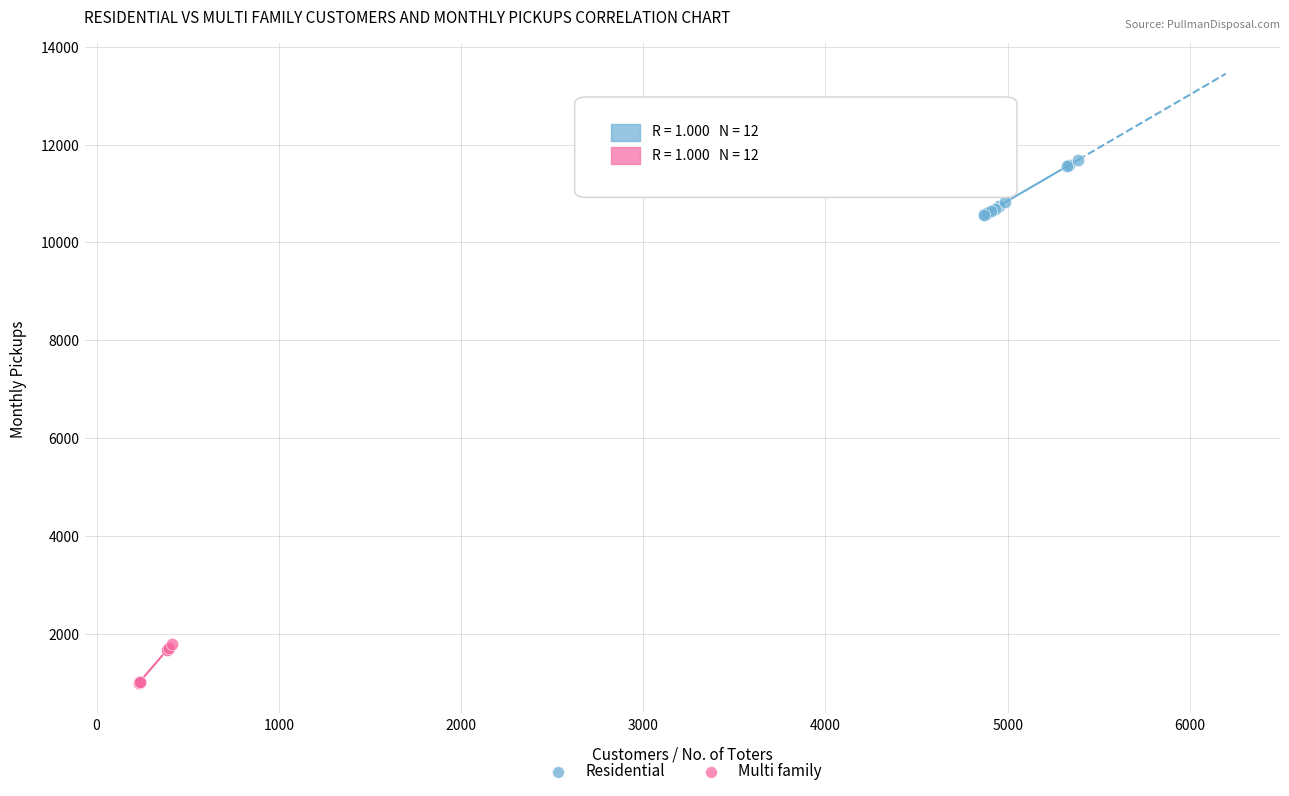

Which series reaches the minimum Y coordinate?

Multi family